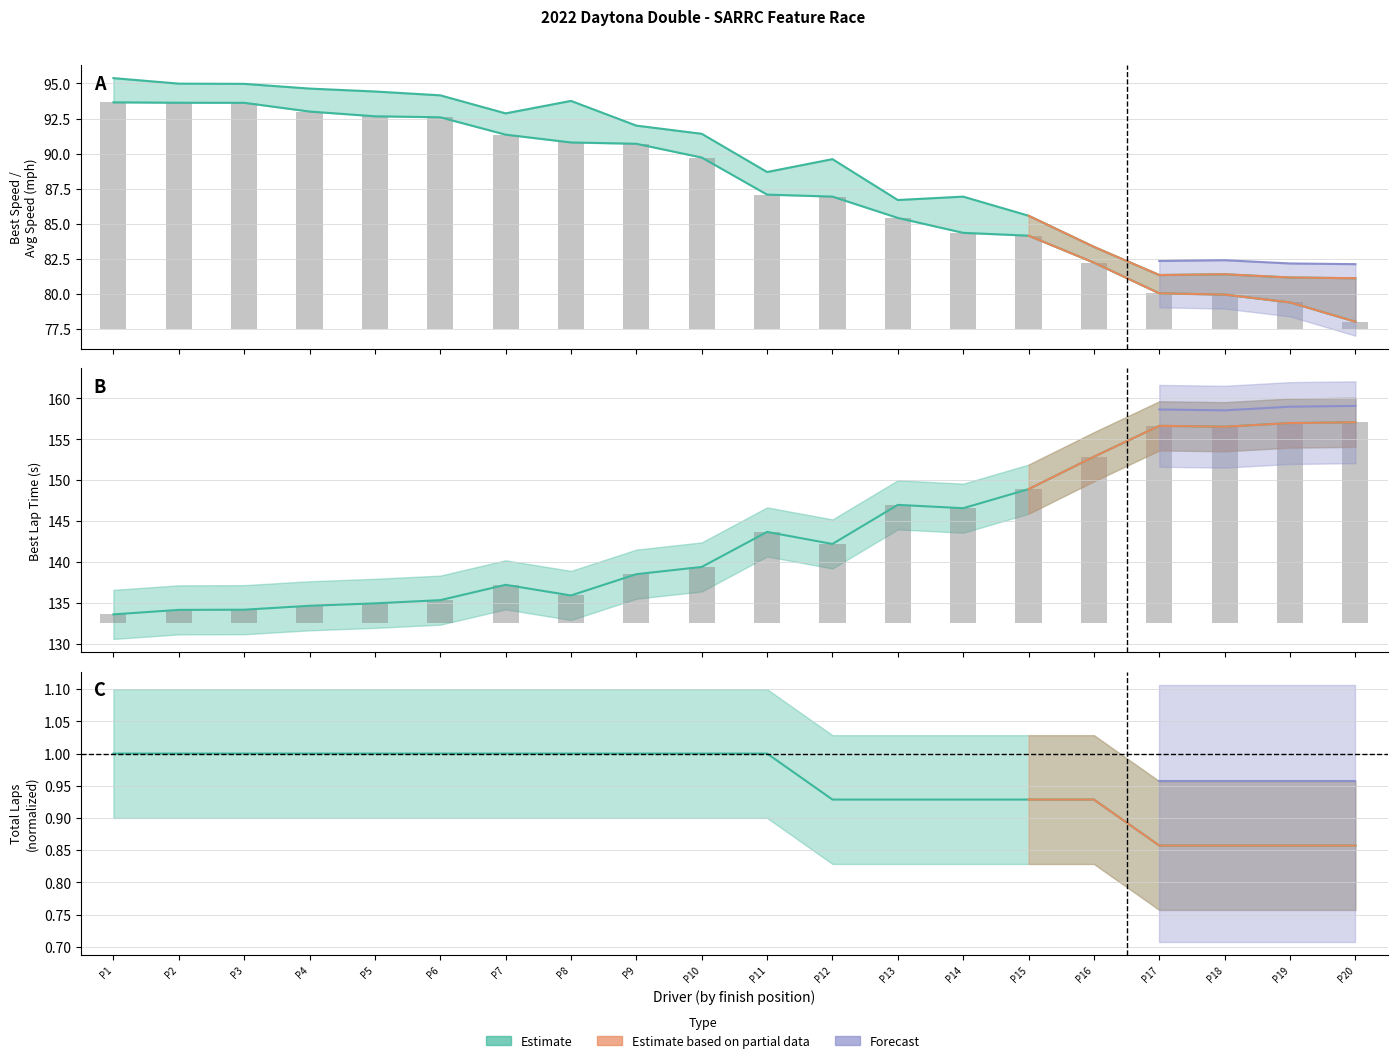

At how many categories does at least one series exceed 16?

20